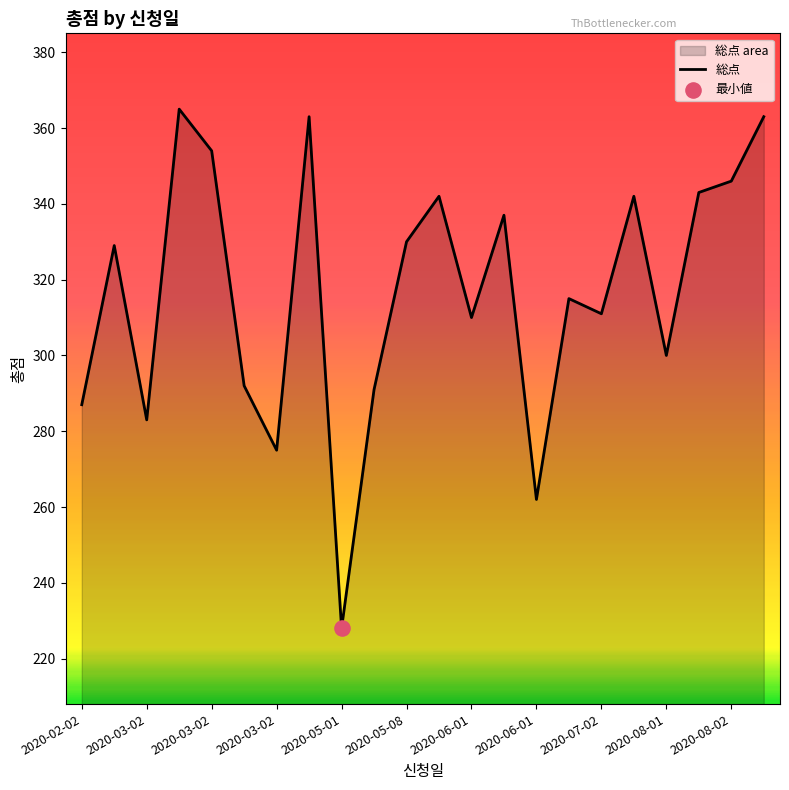

Approximately how many times larger is the value at 2020-08-01 compared to 2020-02-02?

1.0